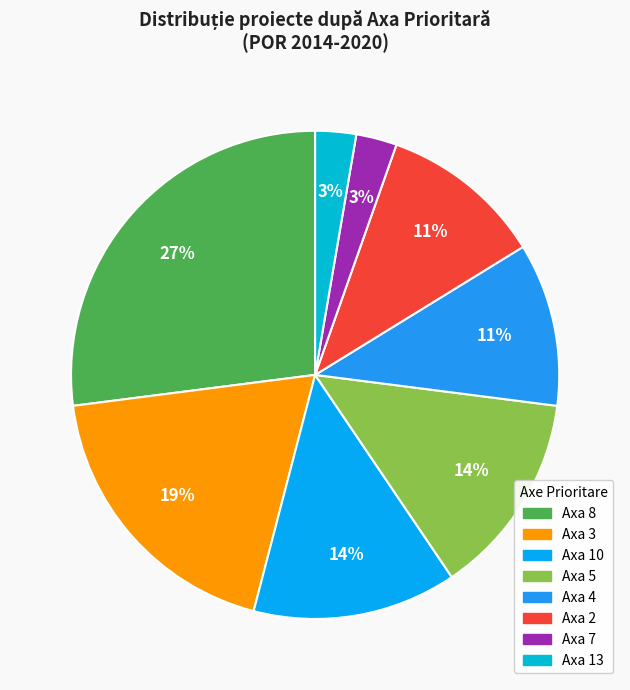

To the nearest percent, what is the difference between the largest and smallest slice percentages?

24%